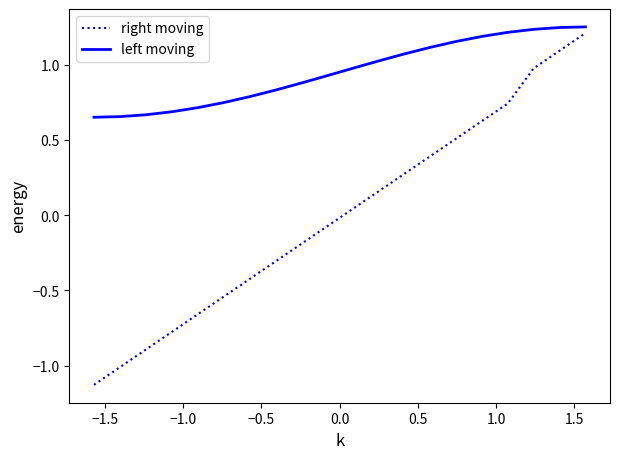

Which series has the largest total across all categories?

left moving